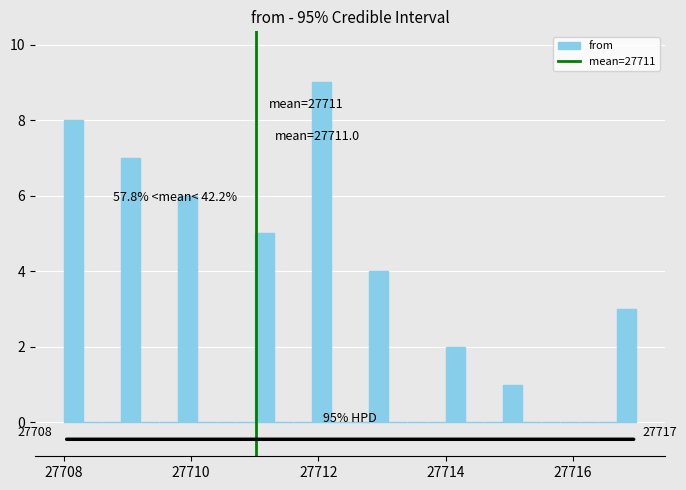

Read against the x-axis, roughly where is the centre of the tallest bar?

27712.0